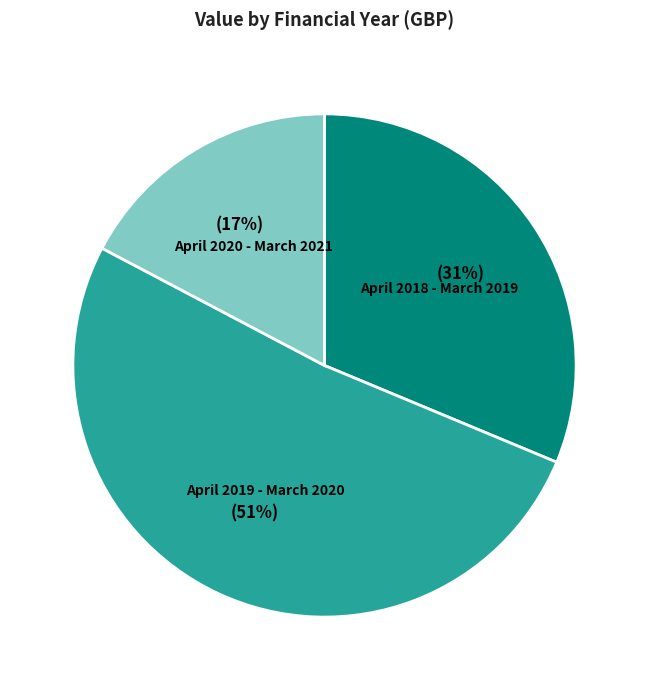

To the nearest percent, what is the average slice percentage?

33%